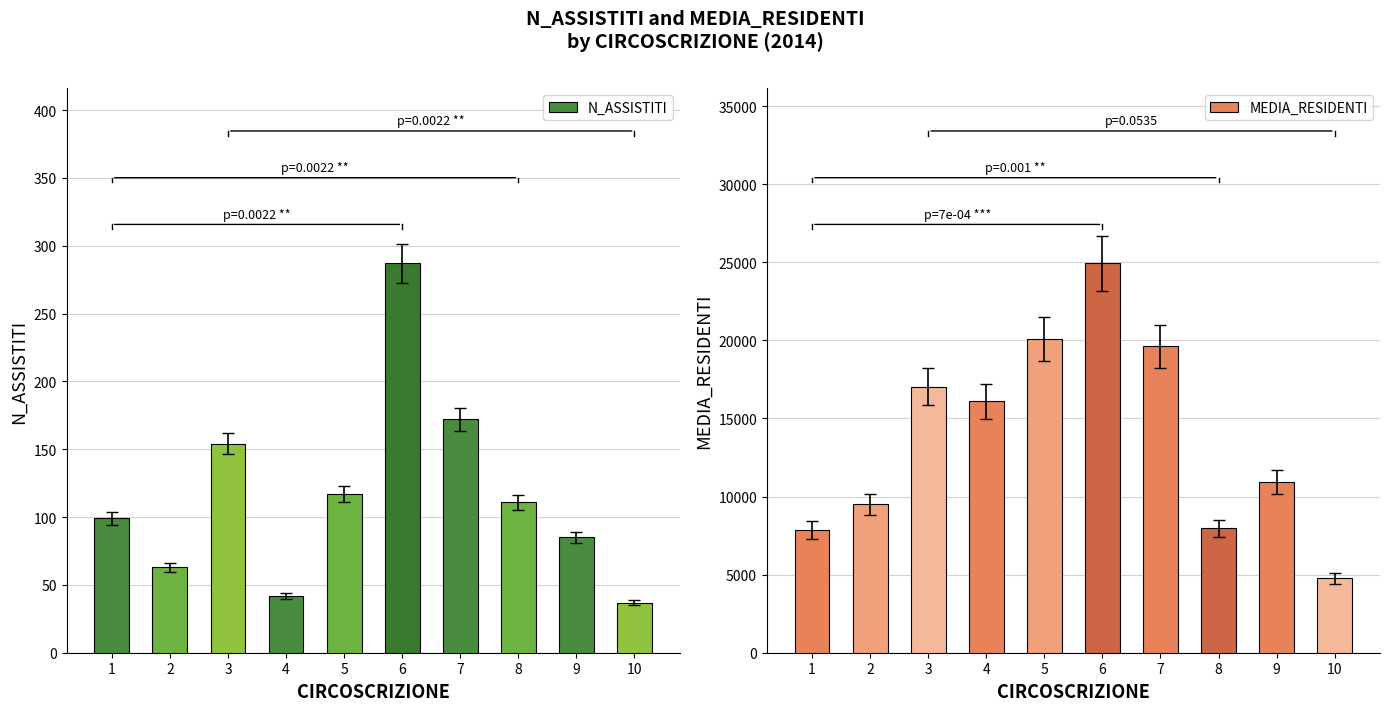

Which series has the largest total across all categories?

MEDIA_RESIDENTI